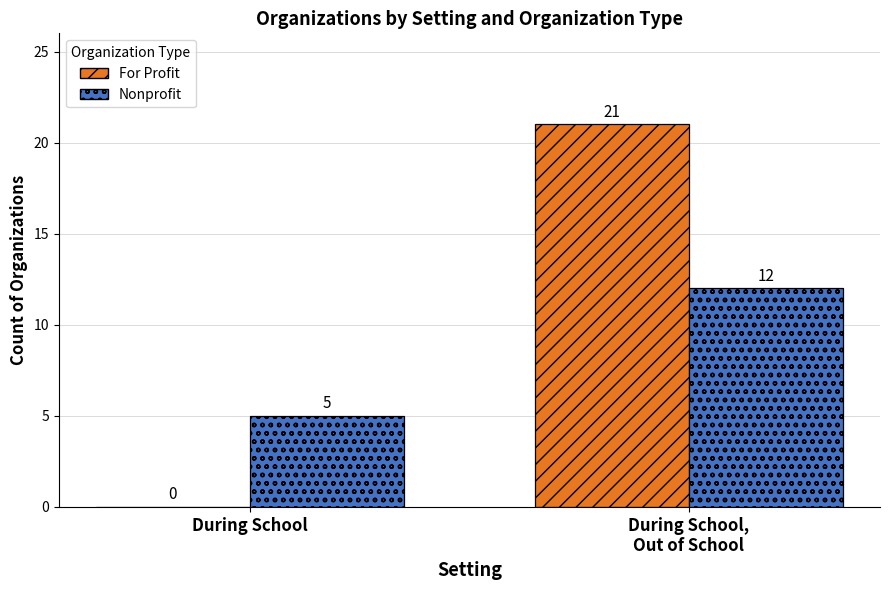

Count the number of categories in the chart.

2